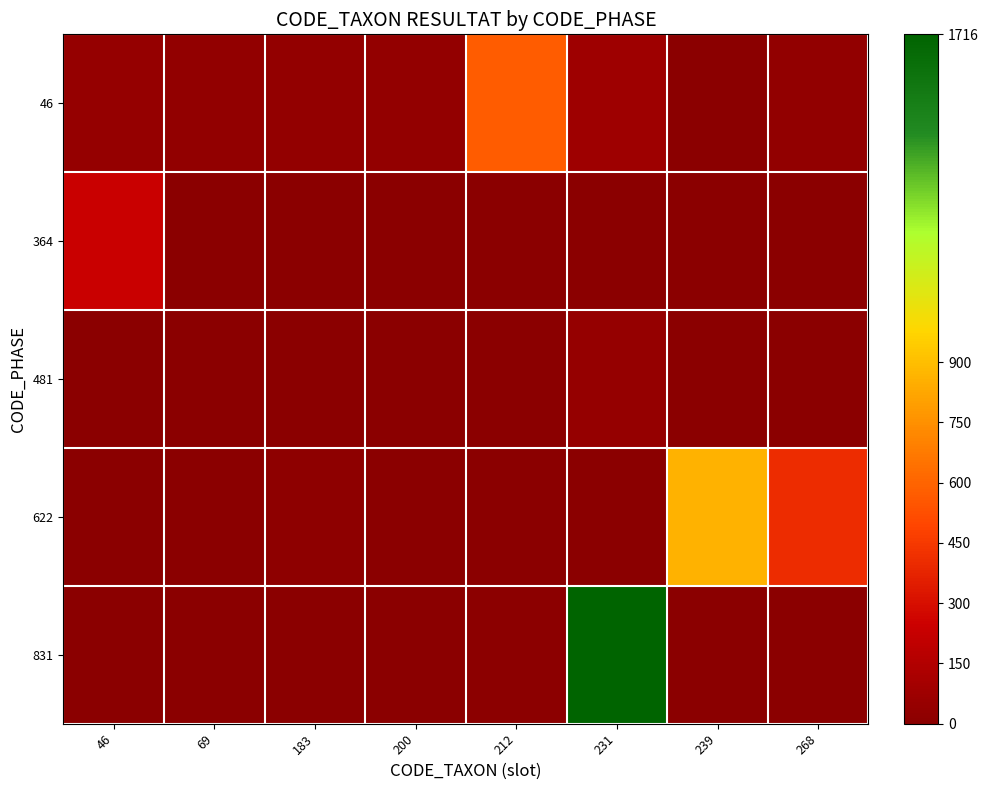

Reading right to left, list all the values displayed in this chart.

46: 268=32	239=1	231=74	212=576	200=38	183=34	69=28	46=46
364: 268=2	239=1	231=1	212=0	200=0	183=1	69=0	46=240
481: 268=0	239=0	231=44	212=1	200=0	183=1	69=1	46=1
622: 268=408	239=864	231=0	212=1	200=4	183=14	69=4	46=3
831: 268=1	239=0	231=1716	212=12	200=0	183=0	69=1	46=4